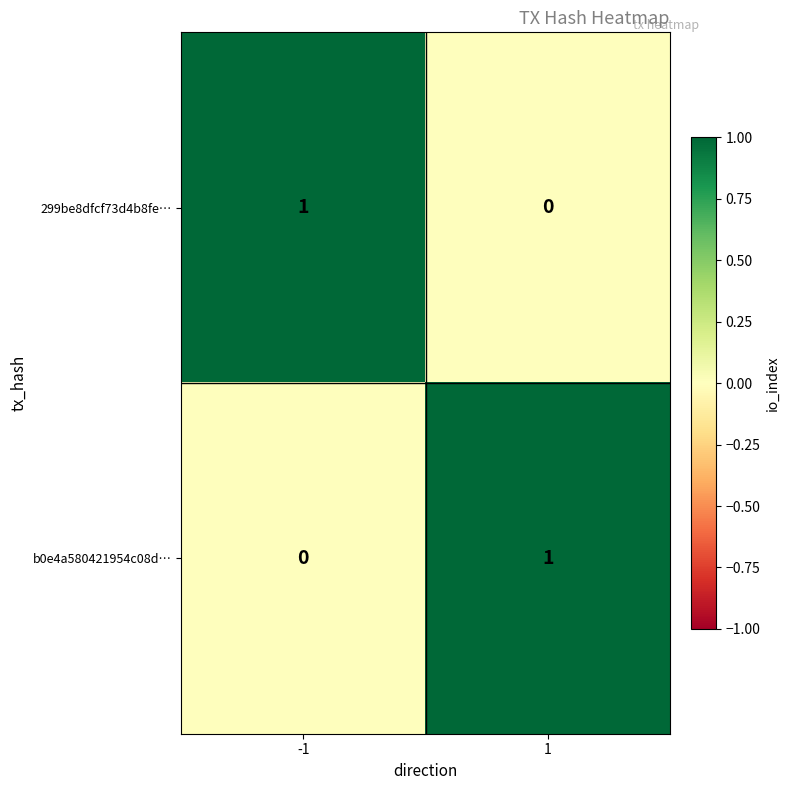

Rank the categories by b0e4a580421954c08d… value from lowest to highest.

-1, 1